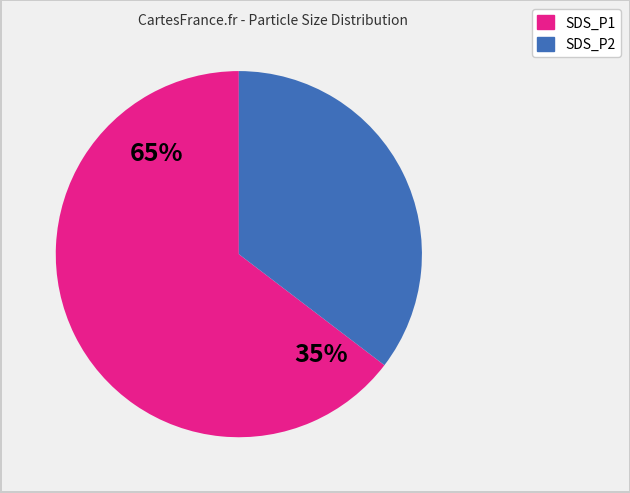

What is the majority slice?

SDS_P1